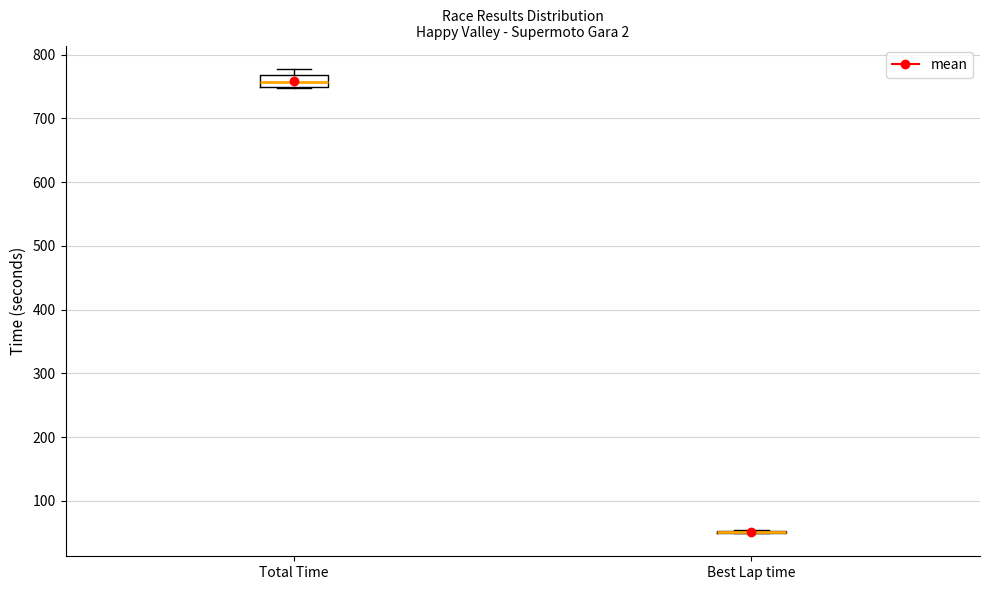

Reading left to right, read every box against the y-axis: the position of its median line, the range the box covers, and the ends of its whiskers. The values are not printed on the chart, so give them approximately, as read against the axis.

Total Time: median 760, box 750 to 770, whiskers 750 to 780
Best Lap time: box collapsed to a line at 50, whiskers 50 to 50